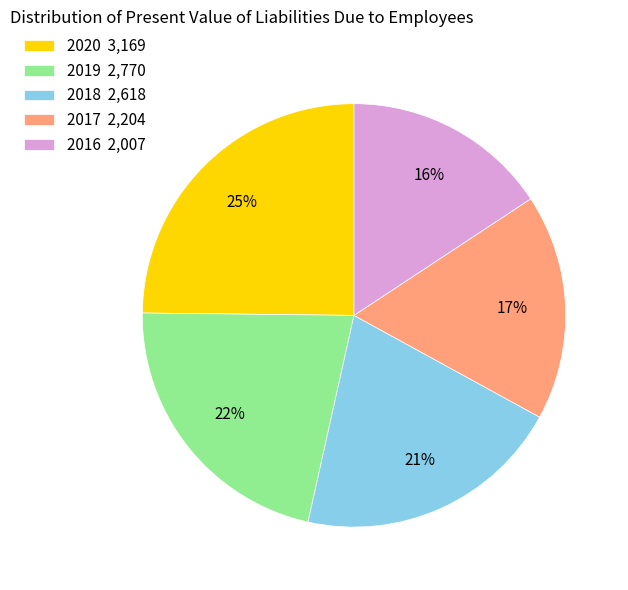

To the nearest percent, what is the average slice percentage?

20%